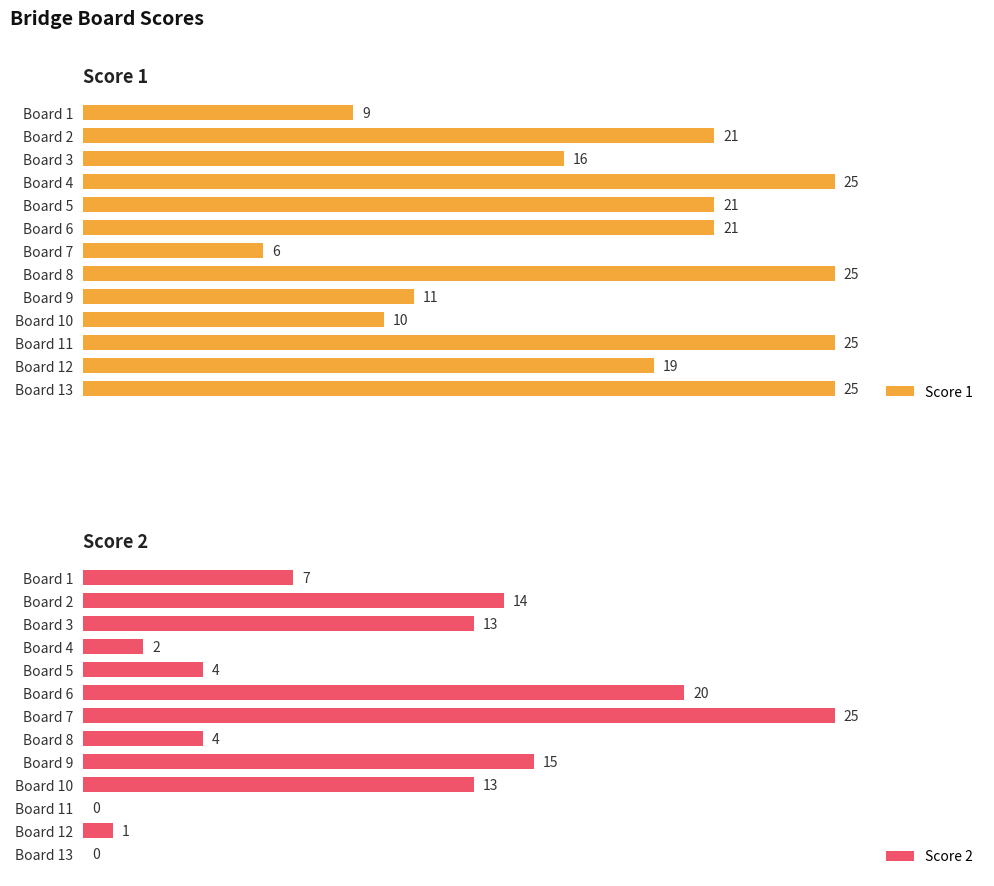

At which label does Score 2 reach its peak?

Board 7